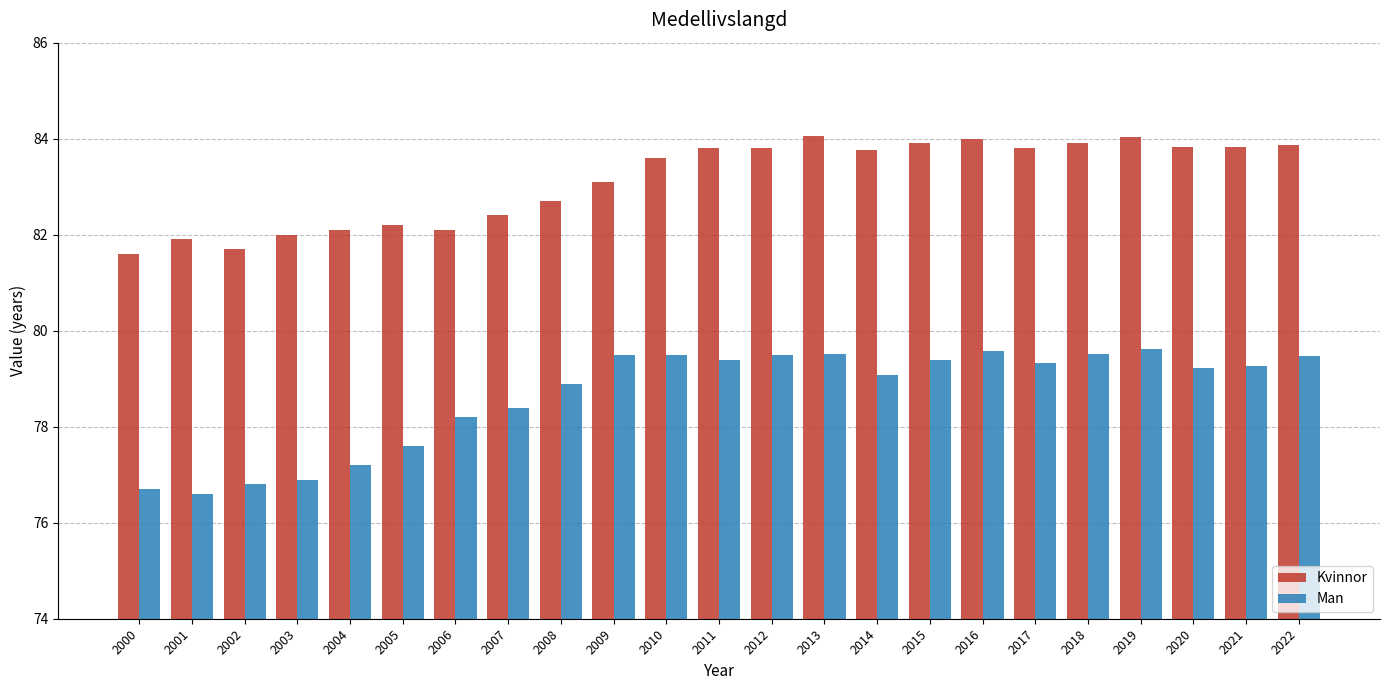

What is the total value across all series at 2019?

163.7